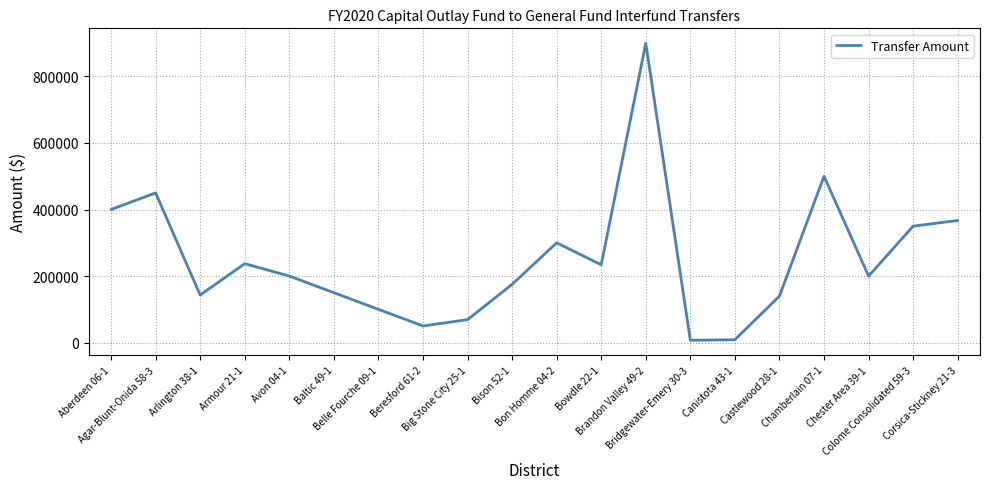

At which label does the data first exceed 200000?

Aberdeen 06-1